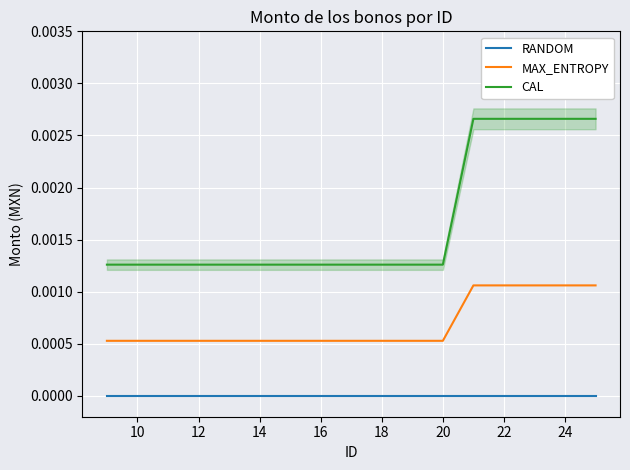

True or false: RANDOM and MAX_ENTROPY intersect in this chart.

False